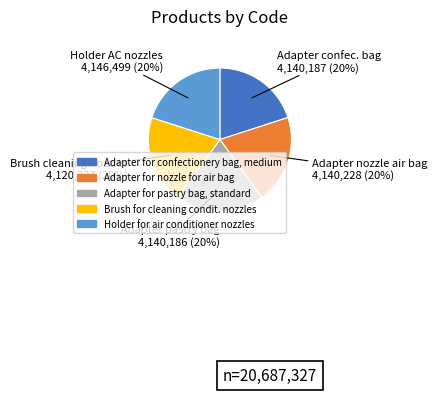

How many slices are in this pie chart?

5